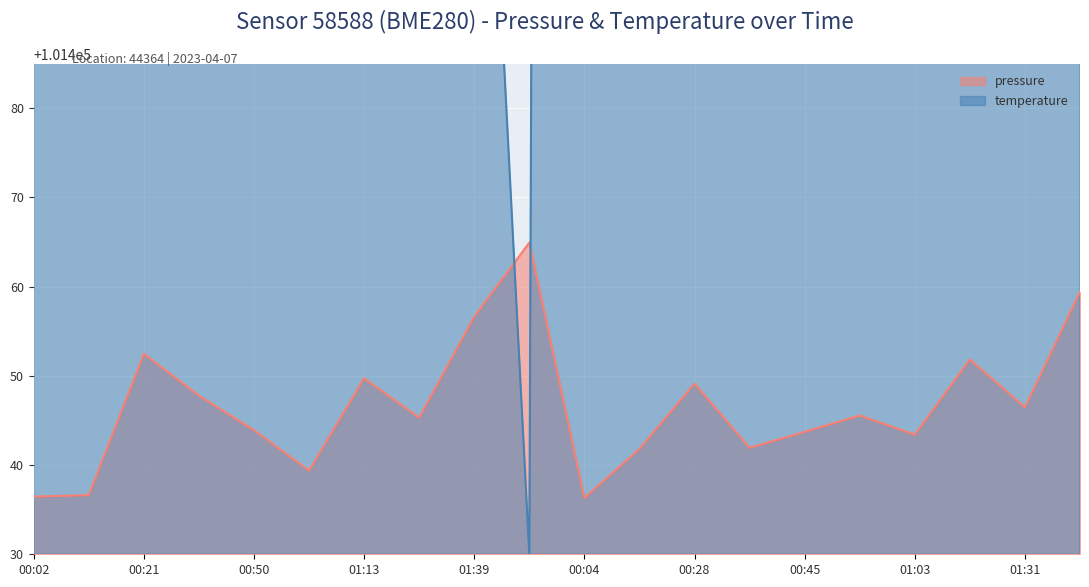

How many data points does each series have?

20